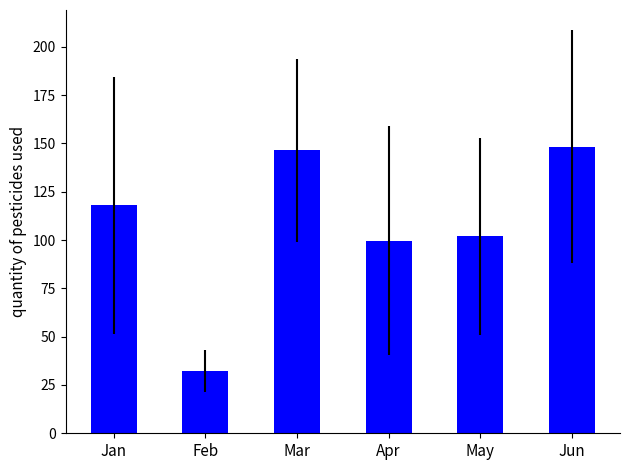

Reading left to right, extract all data points from this chart.

Jan=117.9	Feb=32.3	Mar=146.5	Apr=99.7	May=101.9	Jun=148.3